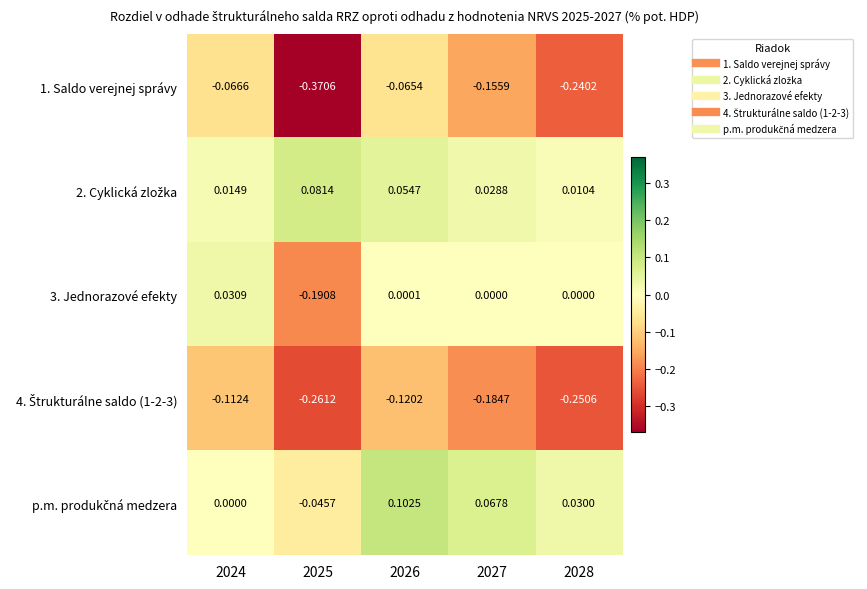

How many categories are shown in the chart?

5